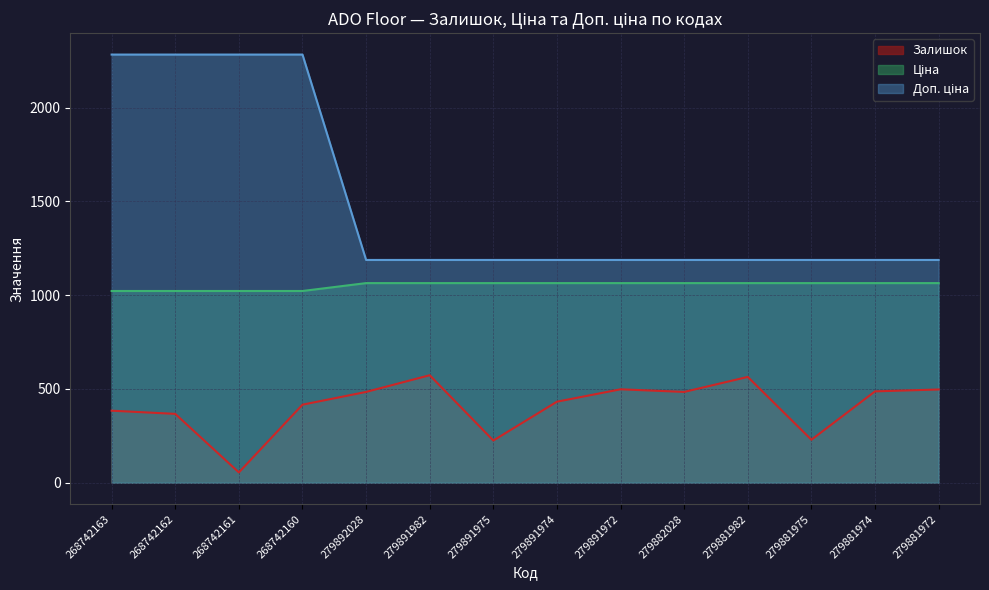

What are all the series names shown in the legend?

Залишок, Ціна, Доп. ціна